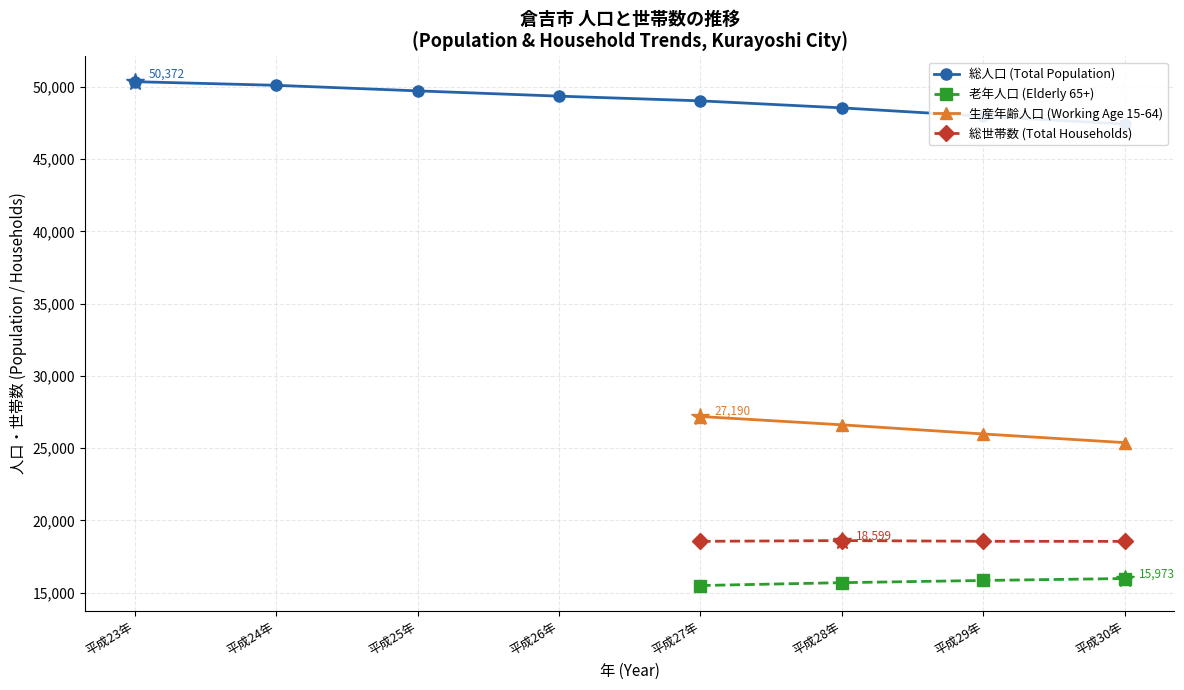

True or false: 総世帯数 (Total Households) has more than 0 interior local peaks.

True